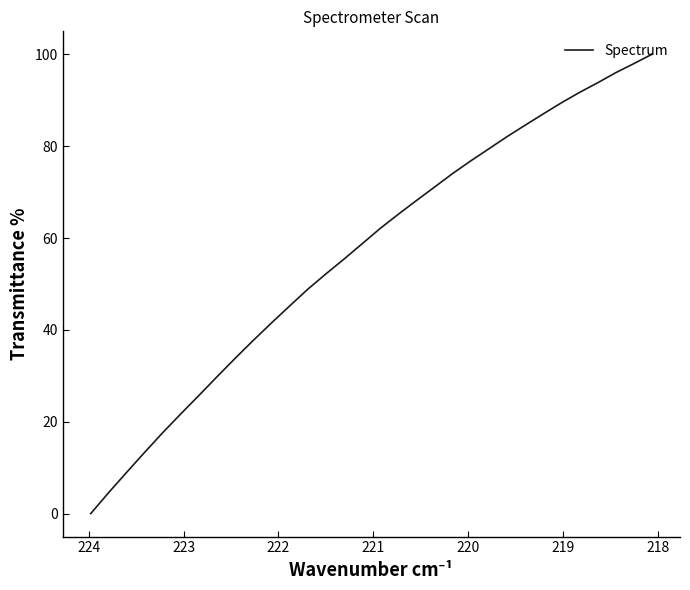

Is it true that the value at 16 is 101.4?

False